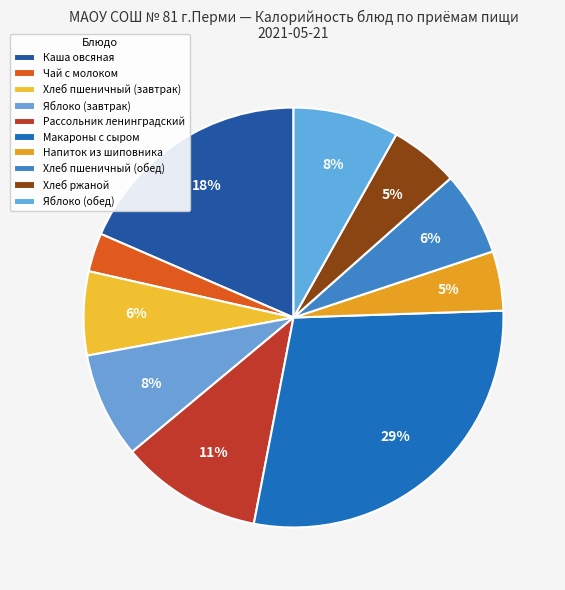

To the nearest percent, what is the difference between the largest and smallest slice percentages?

26%